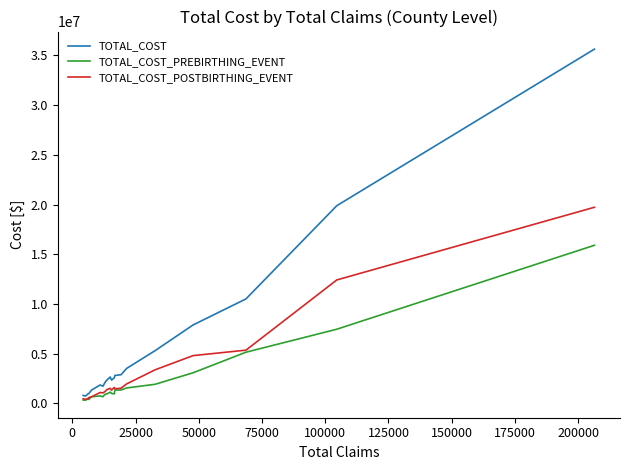

What is the maximum value for TOTAL_COST_POSTBIRTHING_EVENT?

19728330.8